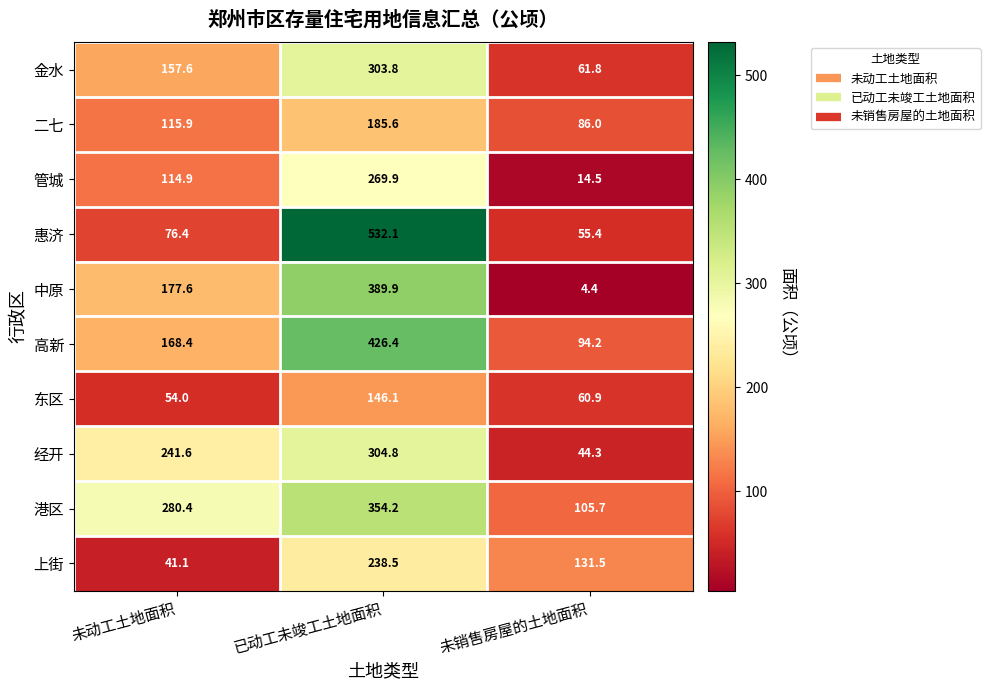

Read the 中原 value at 已动工未竣工土地面积.

389.9